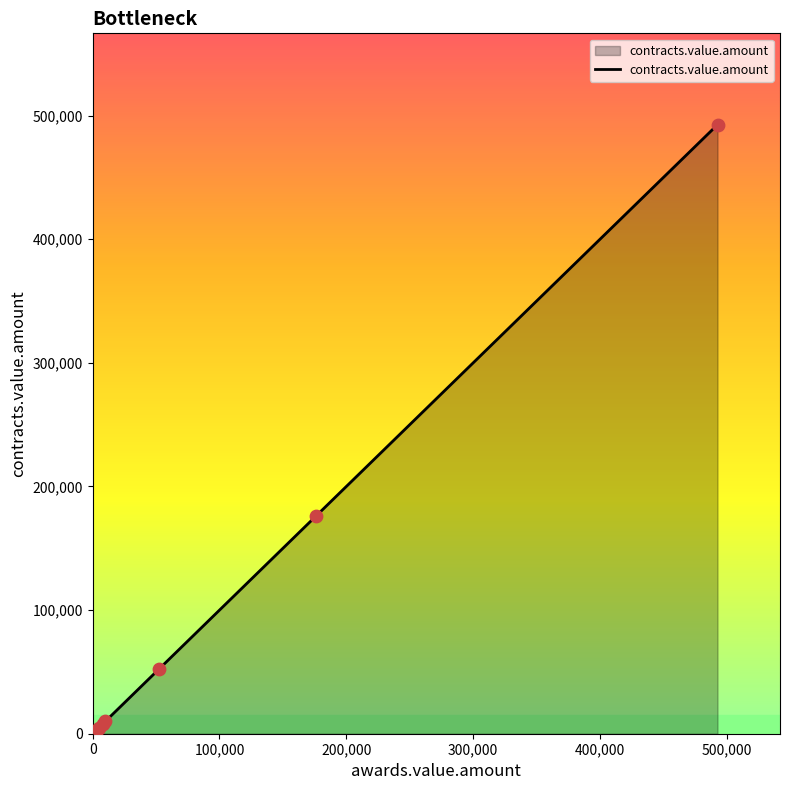

What is the maximum value shown in the chart?

492652.0